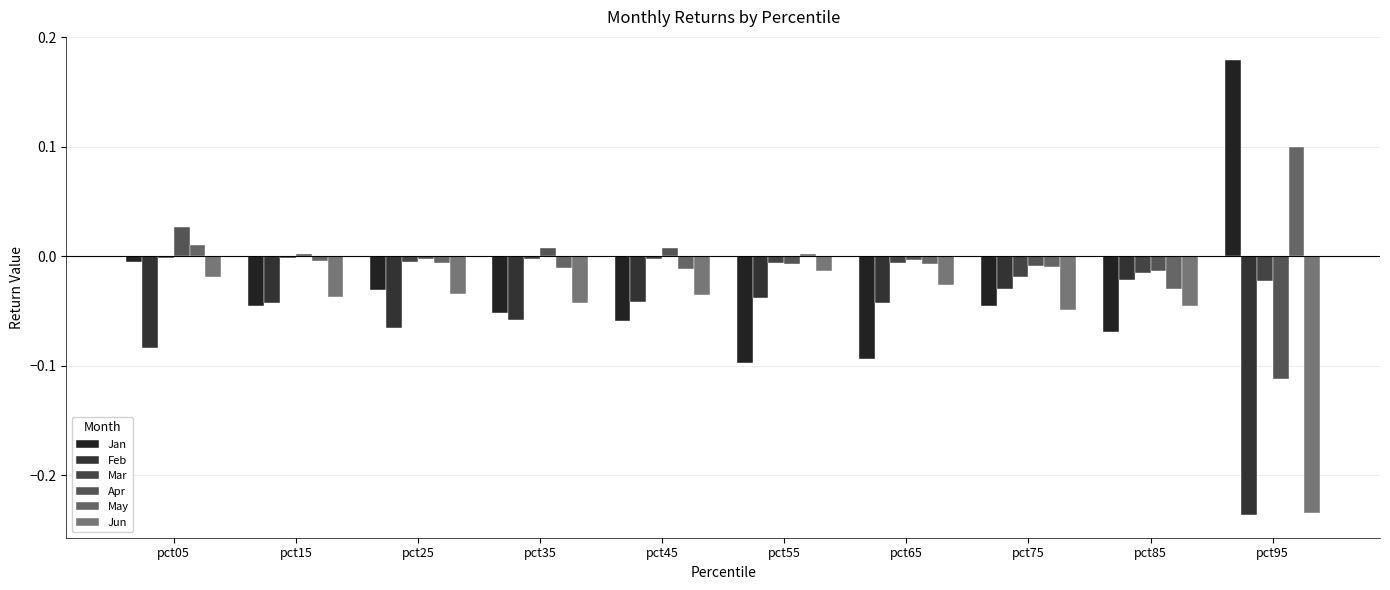

What is the average value of the Feb series?

-0.1